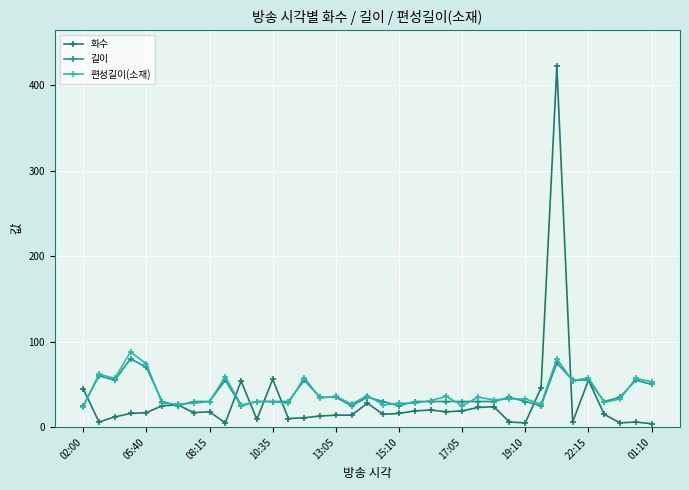

What is the highest value of the 길이 series?

80